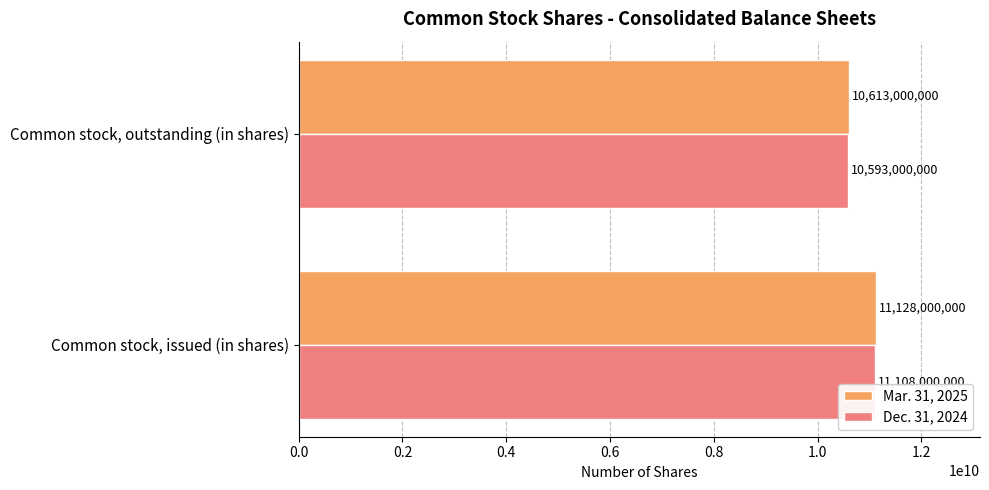

How many Dec. 31, 2024 values are between 10593000000 and 11108000000?

2